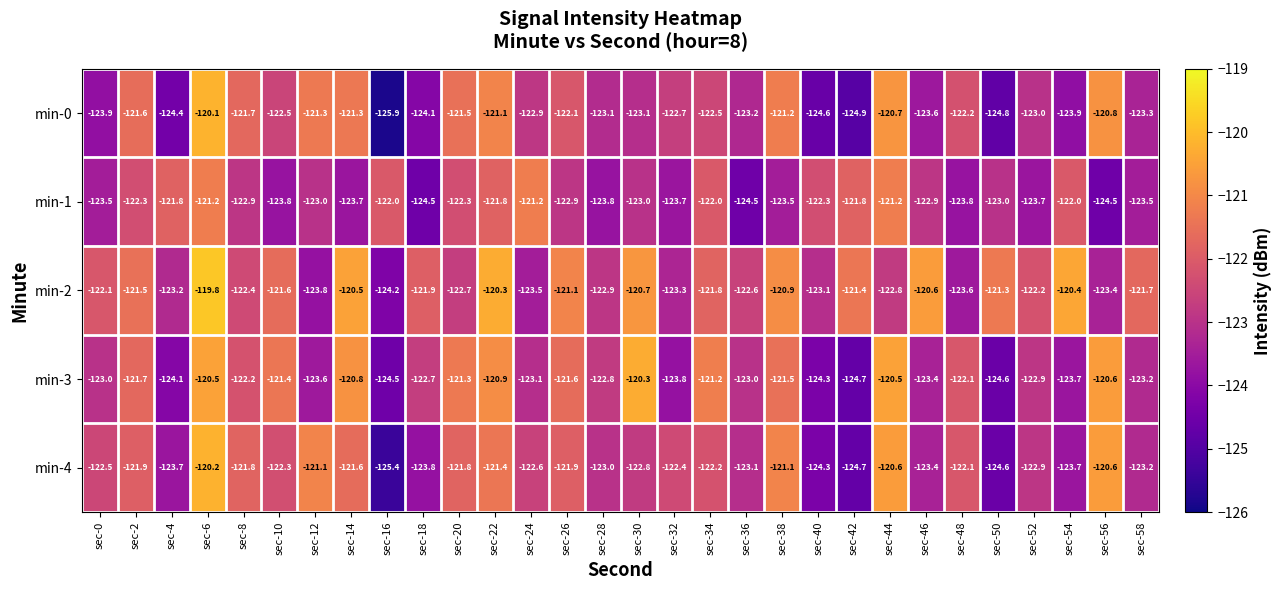

Which category has the highest value across all series?

sec-6